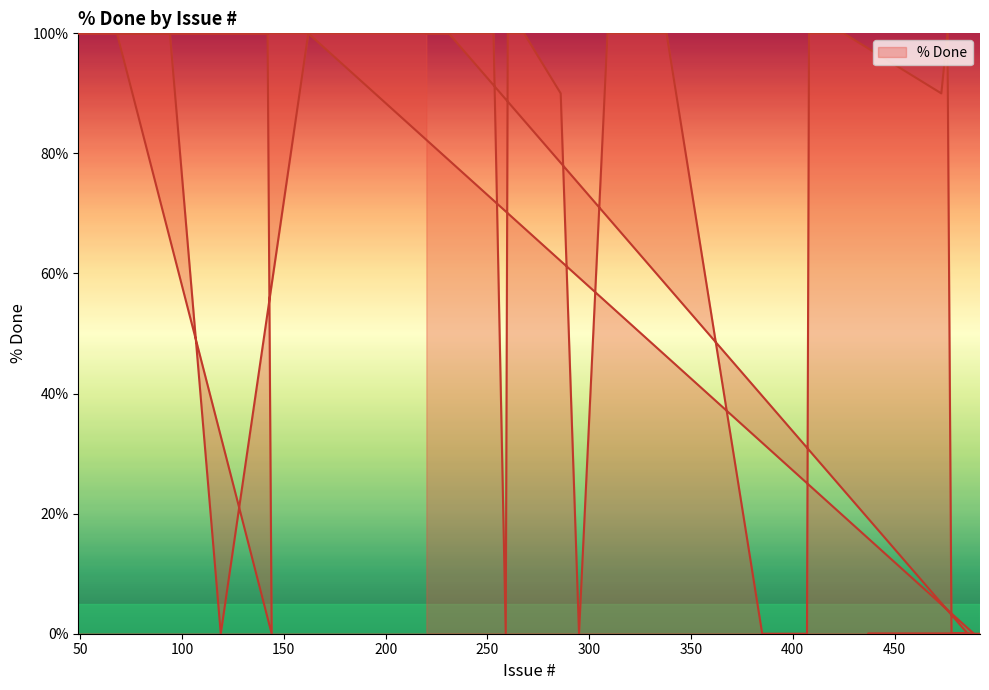

How many series are shown in this chart?

1